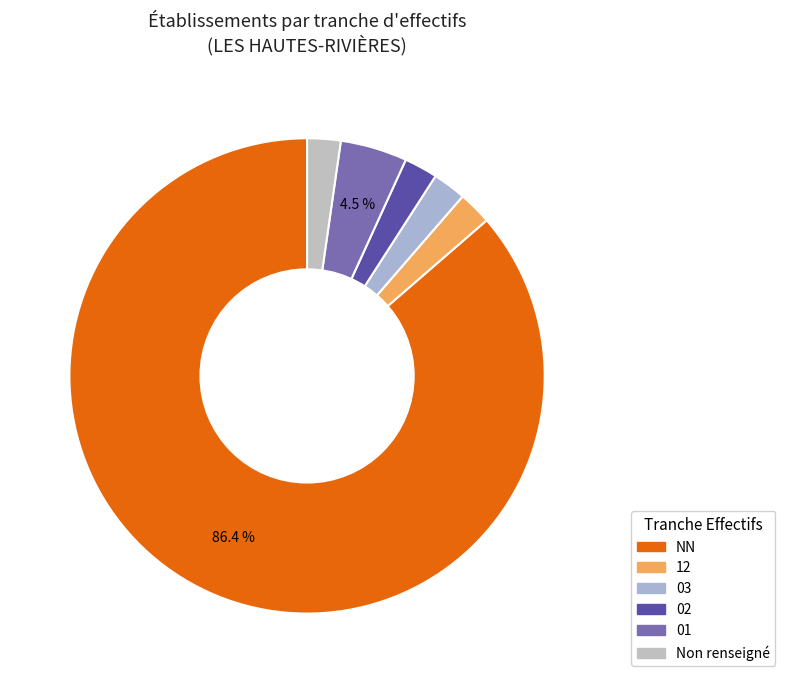

Does 03 account for over 50% of the chart?

No